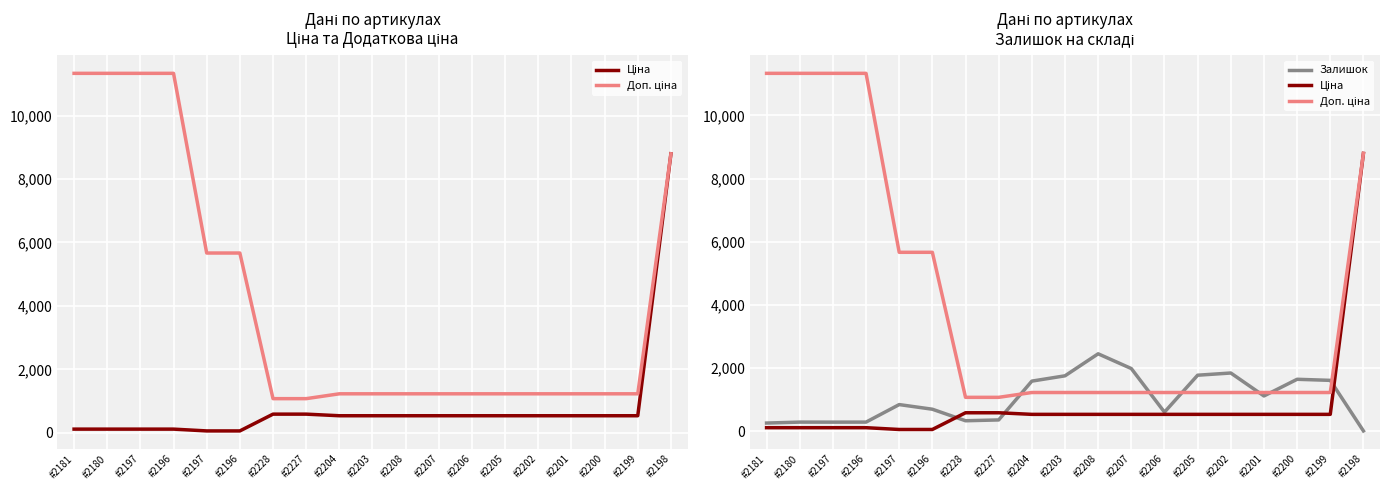

True or false: Ціна has a value of 56.7 at #2196.

True